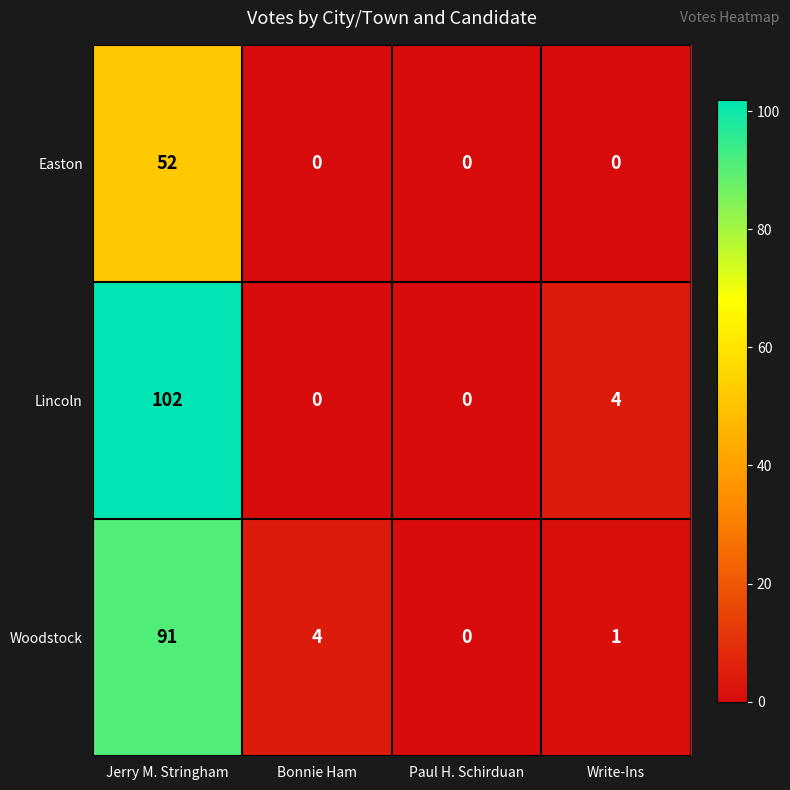

Reading left to right, what are all the values shown in this chart?

Easton: 52	0	0	0
Lincoln: 102	0	0	4
Woodstock: 91	4	0	1